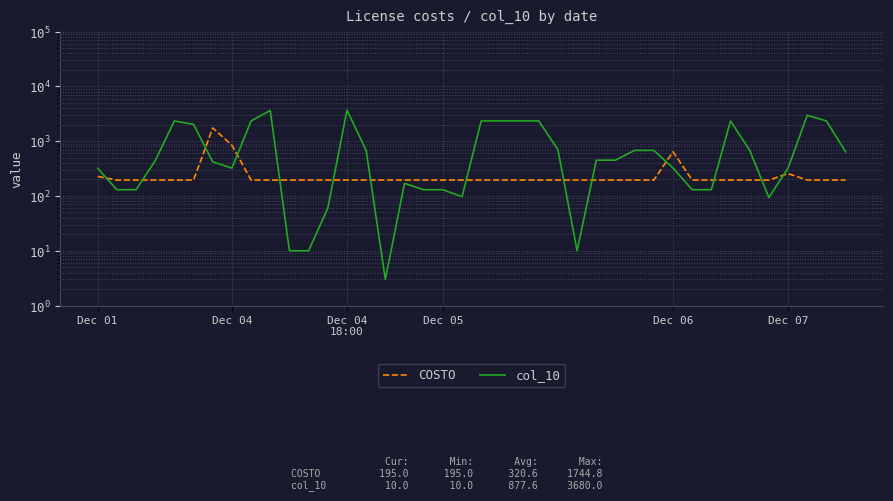

At 21, list the series in order from smallest to largest.

COSTO, col_10